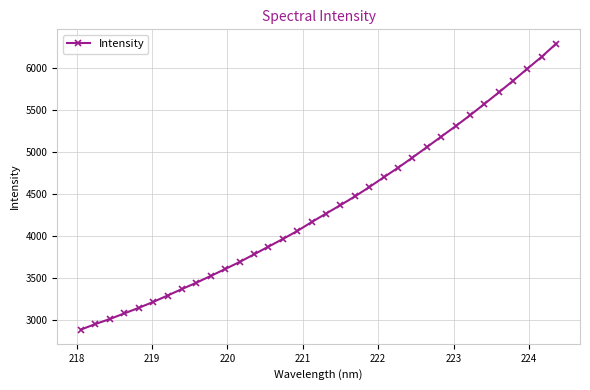

What is the sum of all values?

147705.2